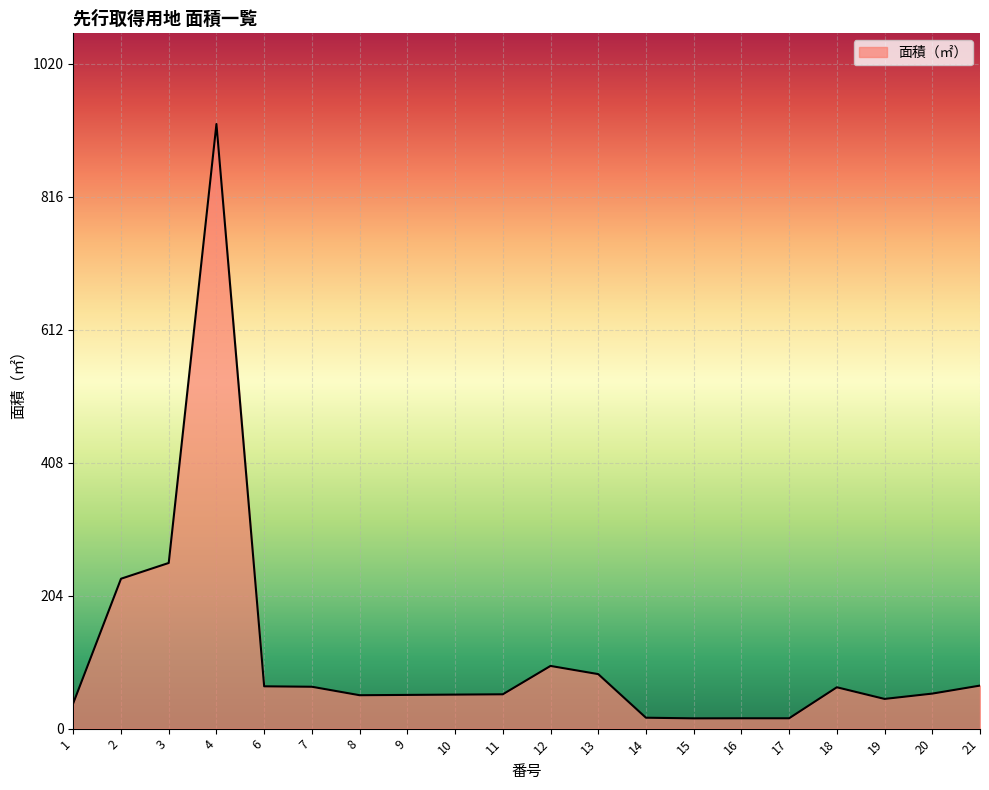

What is the maximum value shown in the chart?

927.1